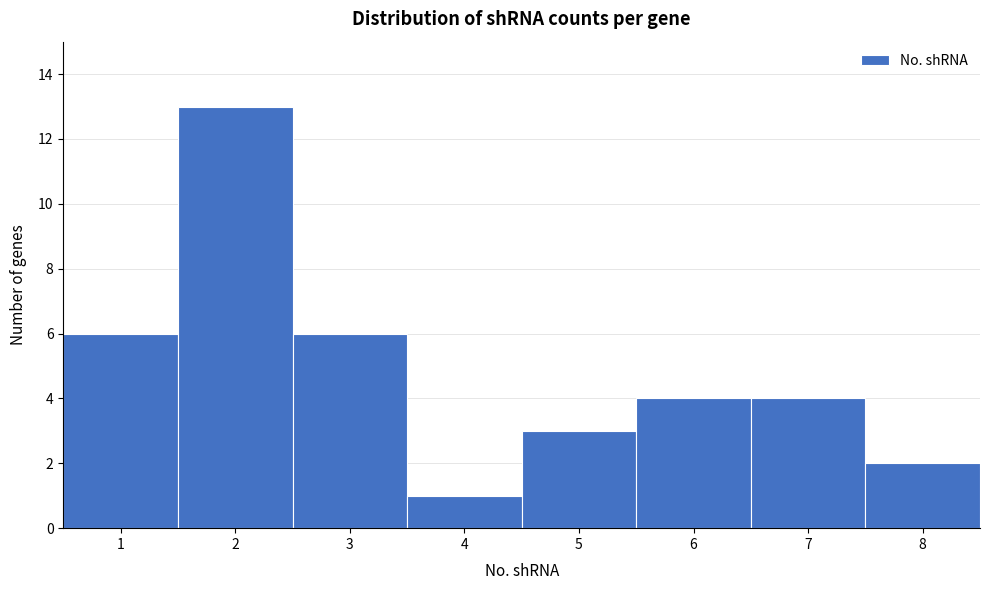

Reading left to right, list every bar in this chart as the range it spans on the x-axis followed by its height. The values are not printed on the chart, so give them approximately, as read against the axis.

0.5 to 1.5: 6
1.5 to 2.5: 13
2.5 to 3.5: 6
3.5 to 4.5: 1
4.5 to 5.5: 3
5.5 to 6.5: 4
6.5 to 7.5: 4
7.5 to 8.5: 2